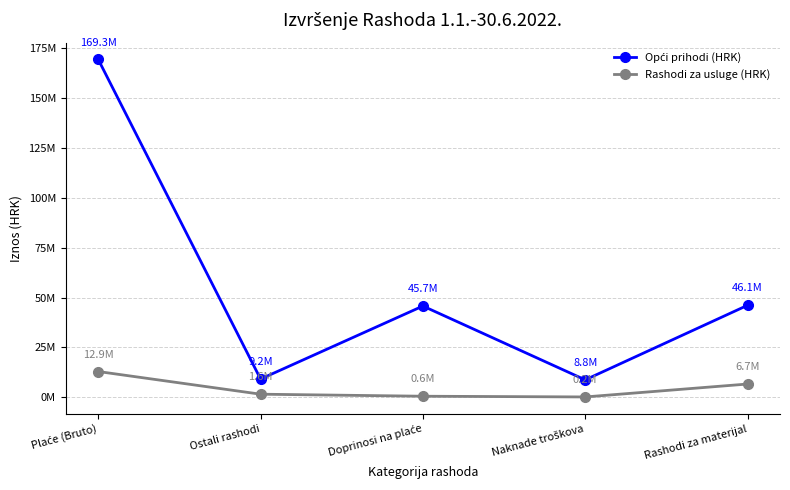

Between Doprinosi na plaće and Naknade troškova, which series saw the biggest shift?

Opći prihodi (HRK)